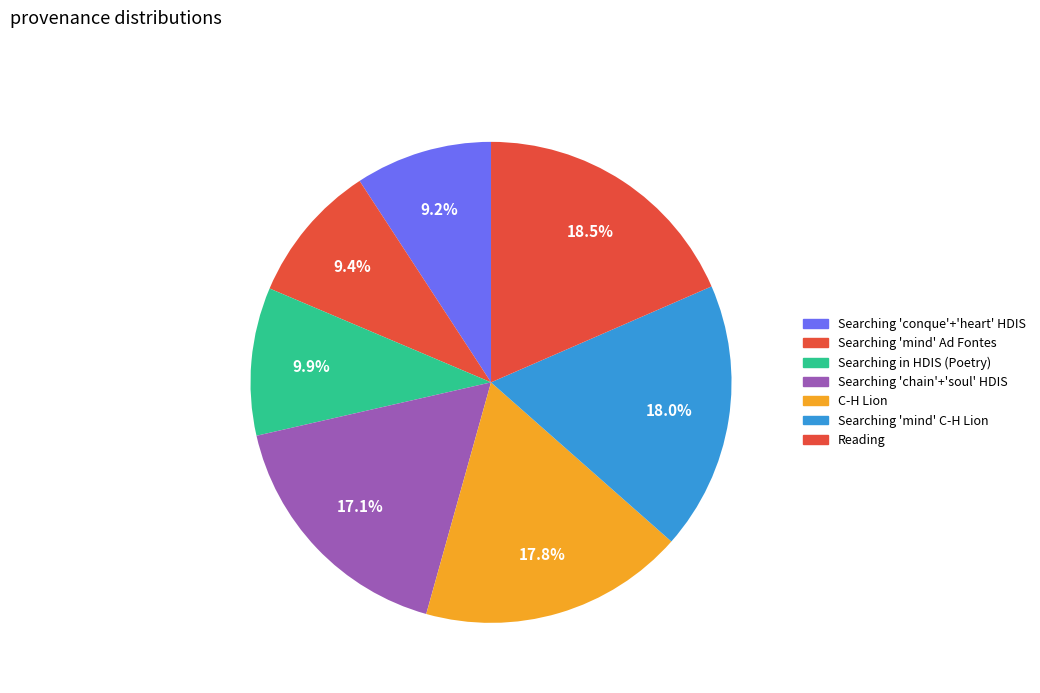

What is the smallest slice in the pie chart?

Searching conque and heart in HDIS